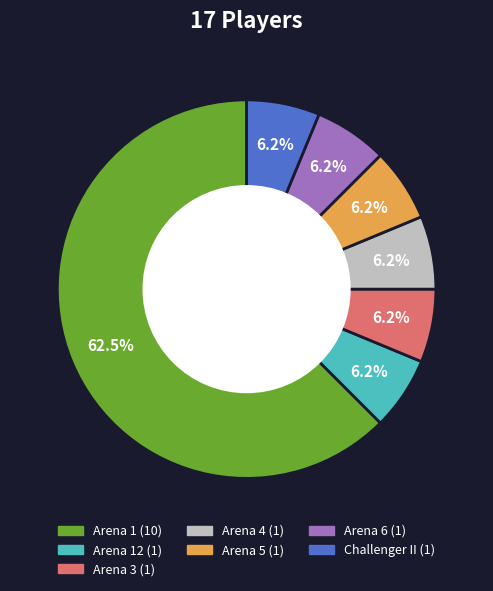

Does any single category account for the majority?

Yes